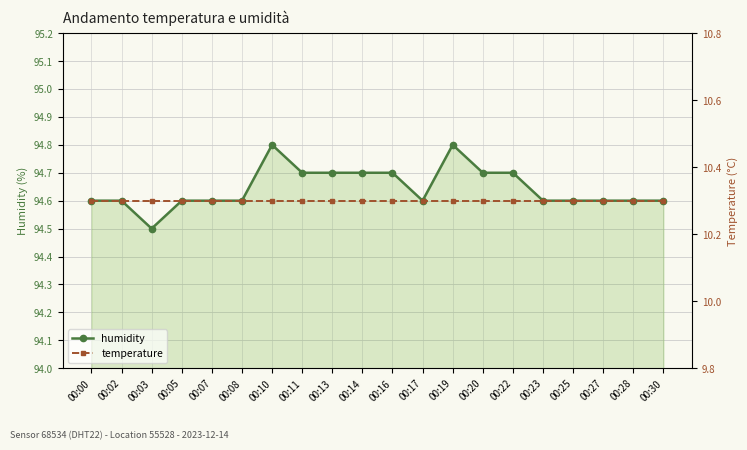

What is the lowest value of the humidity series?

94.5